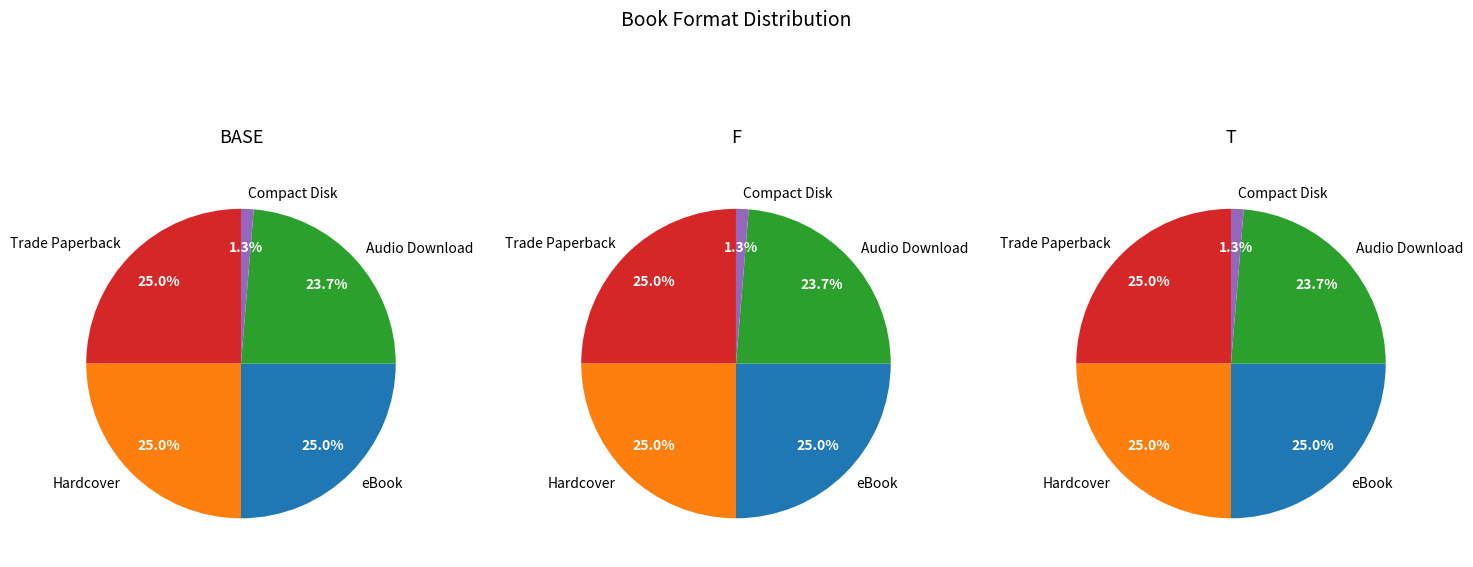

How many slices are in this pie chart?

5